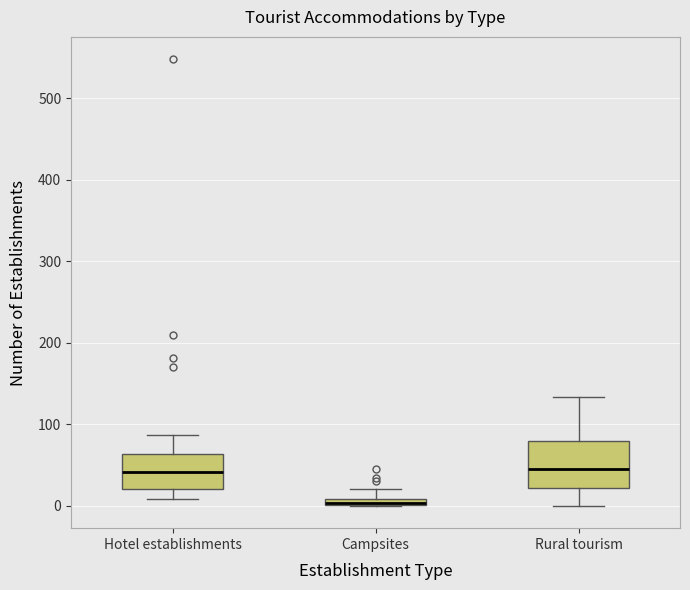

Where is the upper edge of the box for Rural tourism on the y-axis? The values are not printed on the chart, so give them approximately, as read against the axis.

80